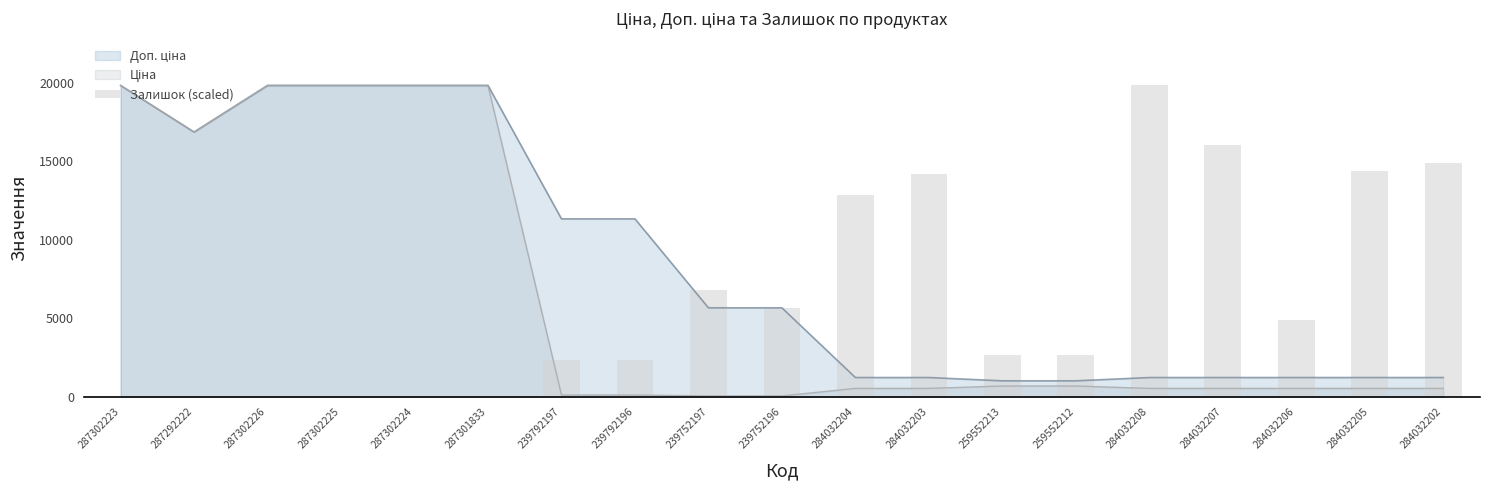

Reading right to left, list all the values displayed in this chart.

14899.6	14349.8	4891.1	16055.6	19831.1	2692.1	2667.9	14196.2	12838.1	5642.9	6831.3	2344.5	2336.4	0.0	24.3	40.4	8.1	32.3	0.0